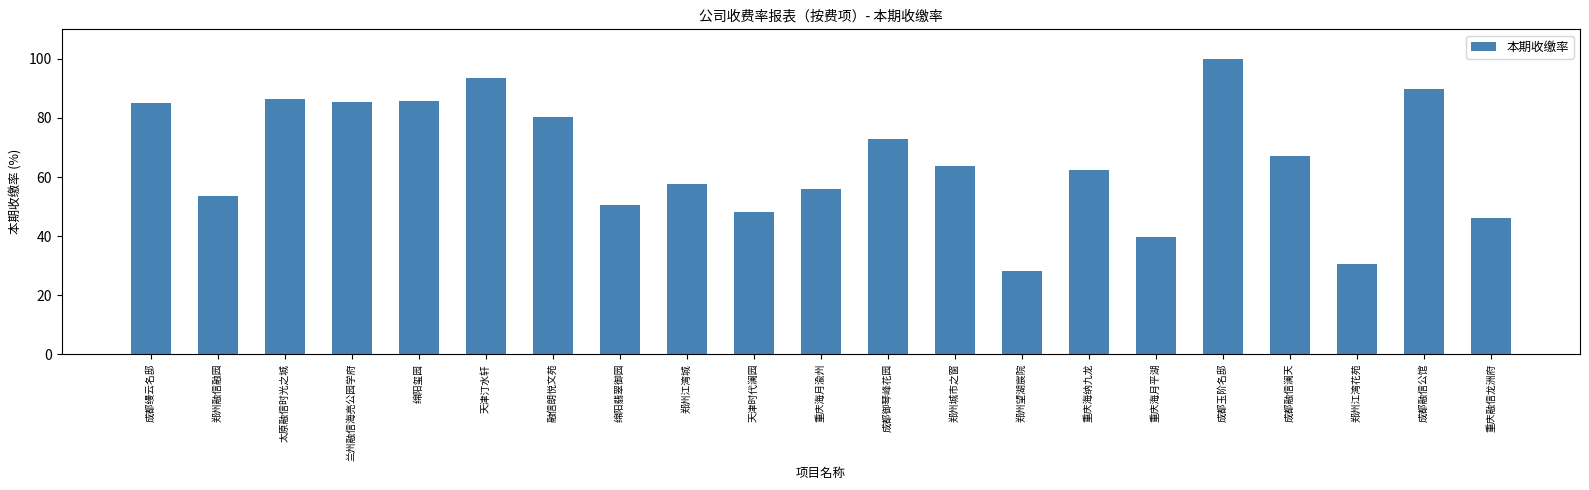

What is the maximum value shown in the chart?

100.0